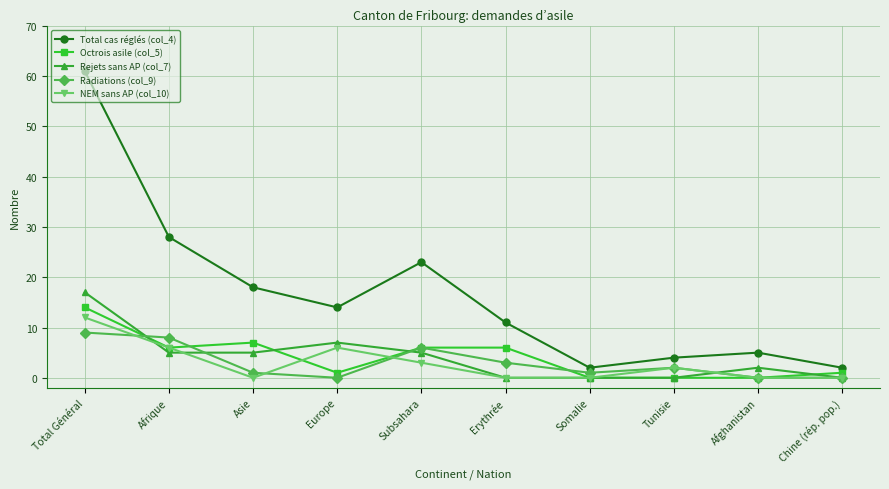

Is it true that Radiations (col_9) equals 0 at Europe?

True